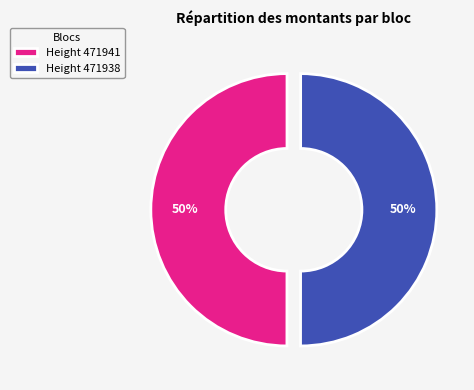

To the nearest percent, what is the combined percentage of Height 471938 and Height 471941?

100%